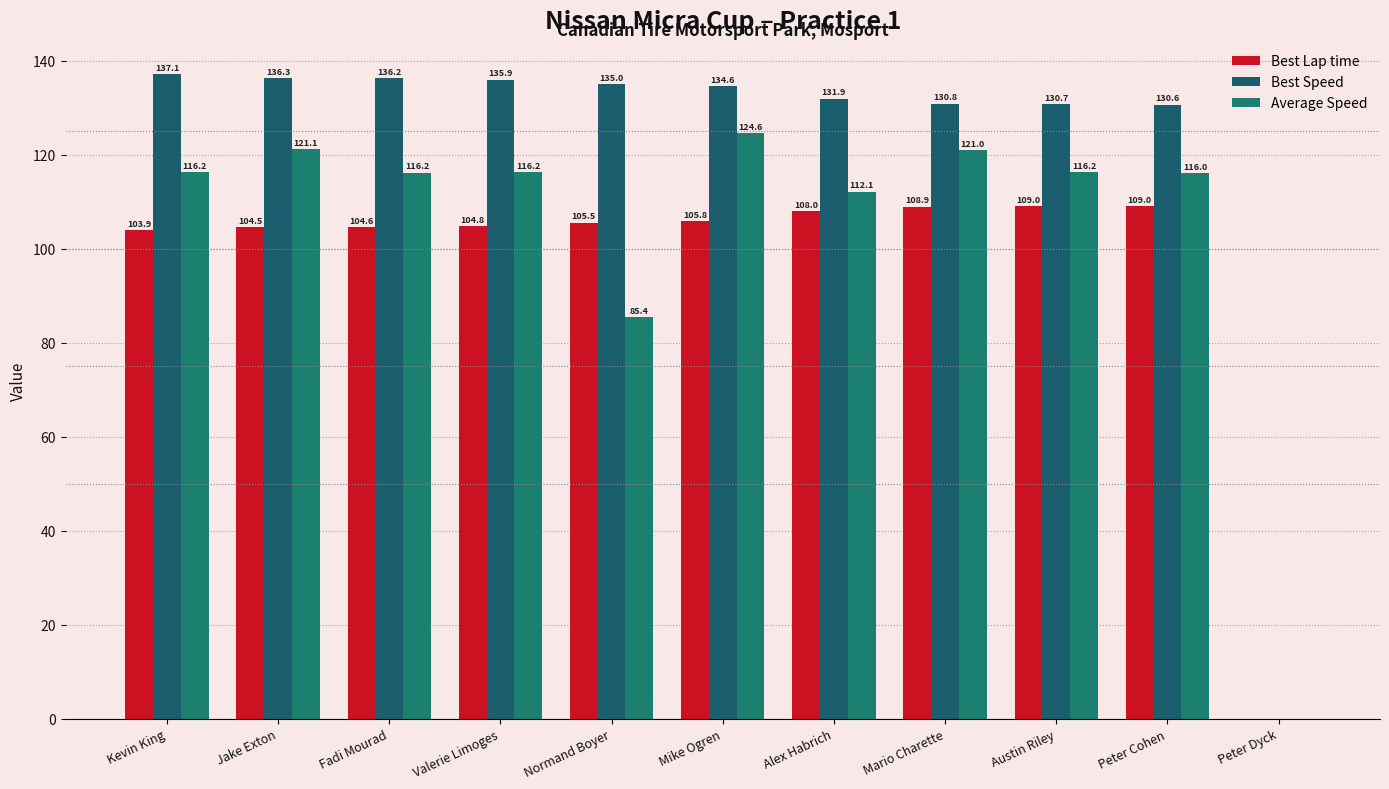

What value does the Best Speed series have at Mario Charette?

130.8